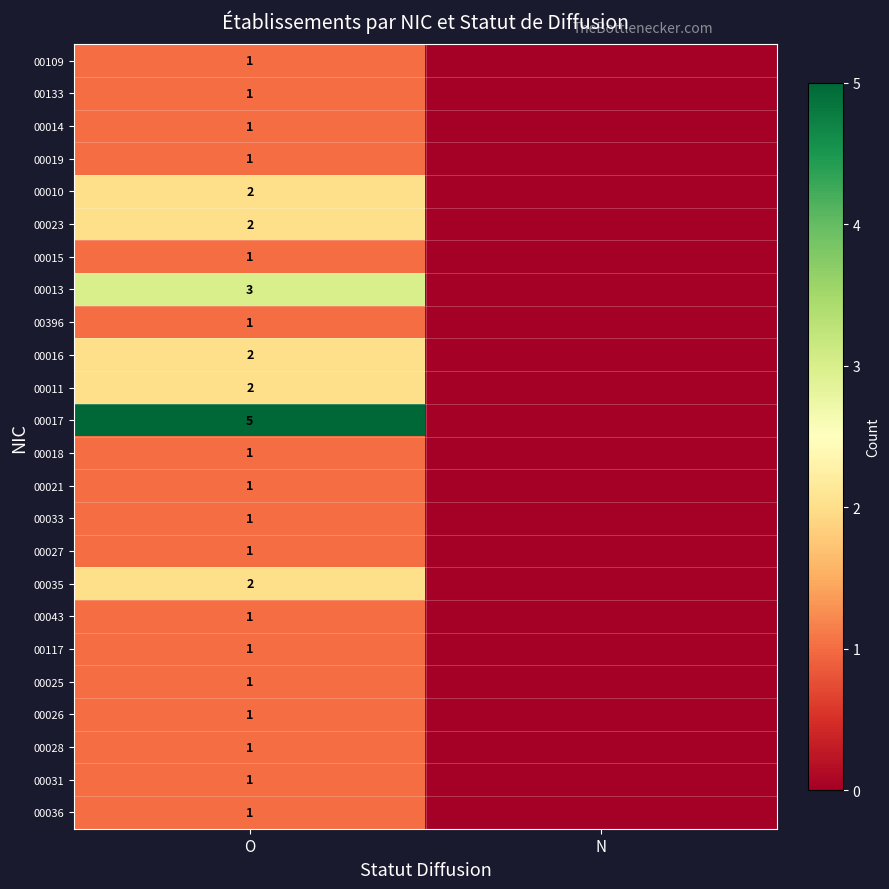

The 00017 series shows 5 at O. True or false?

True